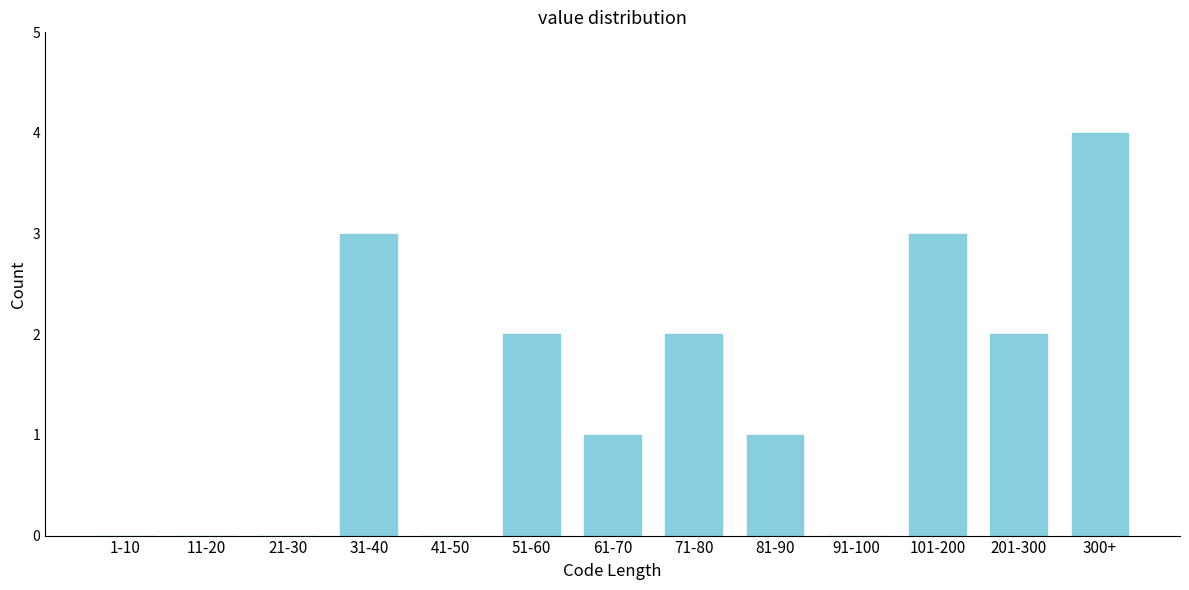

Reading left to right, what are all the values shown in this chart?

1-10=0	11-20=0	21-30=0	31-40=3	41-50=0	51-60=2	61-70=1	71-80=2	81-90=1	91-100=0	101-200=3	201-300=2	300+=4